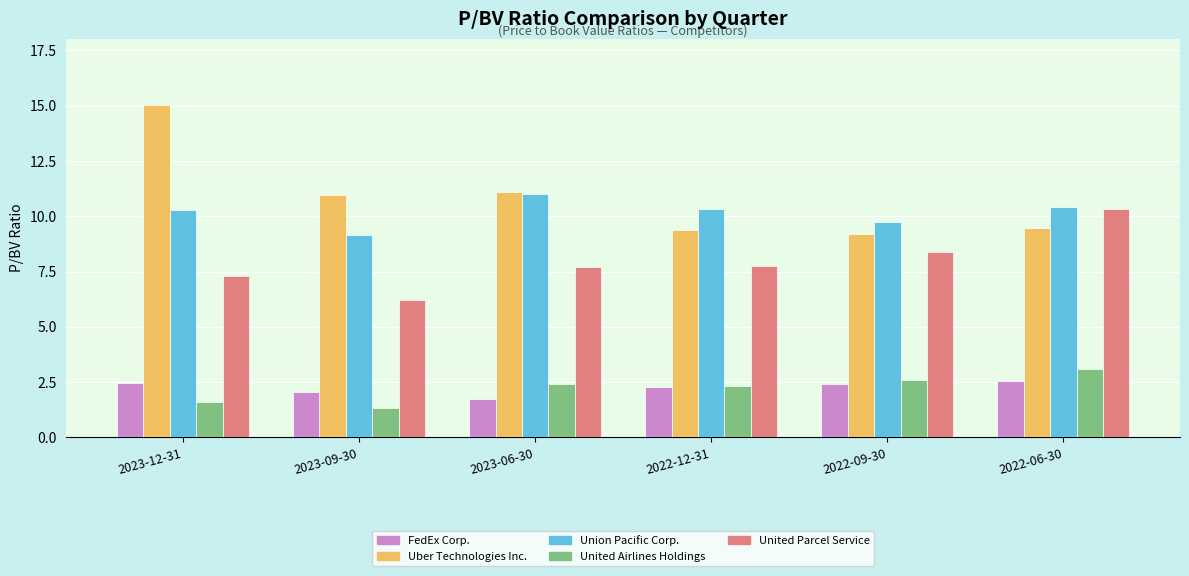

Is the value of FedEx Corp. at 2023-06-30 greater than the value of United Parcel Service at 2023-12-31?

No